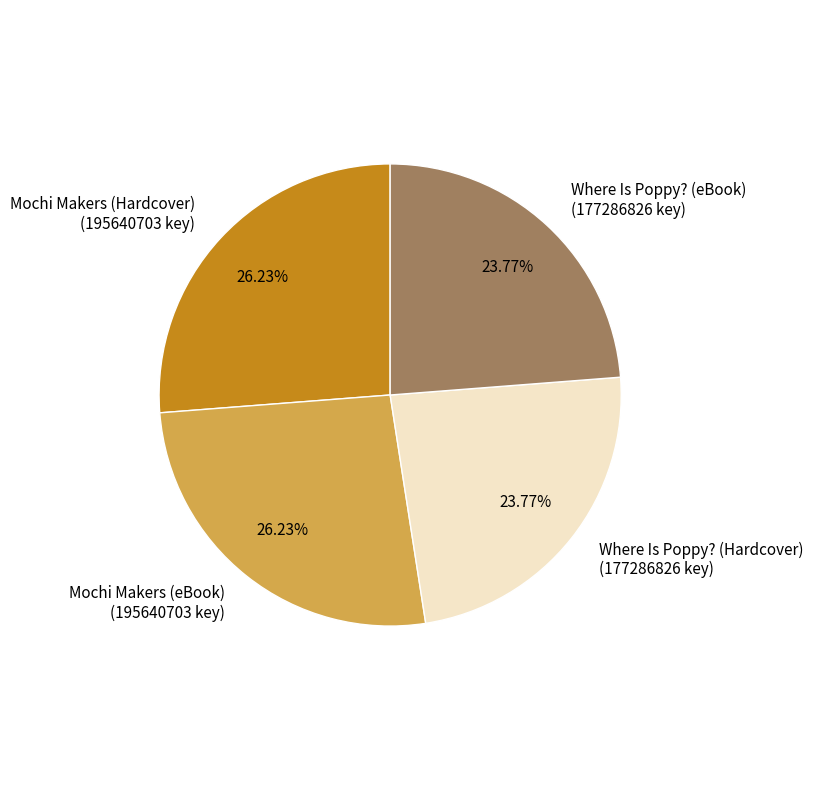

What percentage is the Mochi Makers (Hardcover) slice, to the nearest percent?

26%